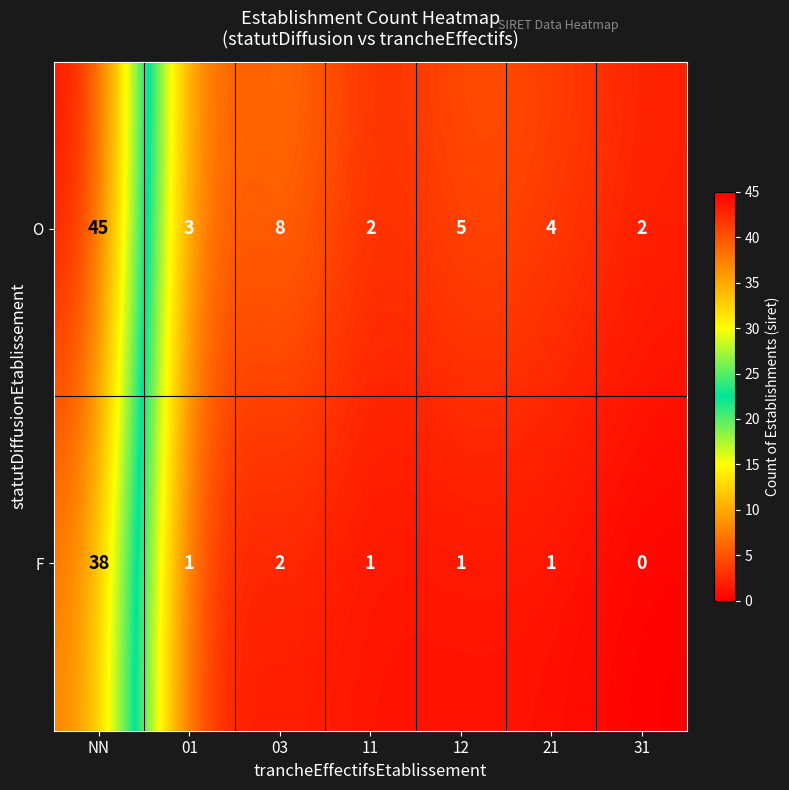

Reading right to left, extract all data points from this chart.

O: 2	4	5	2	8	3	45
F: 0	1	1	1	2	1	38